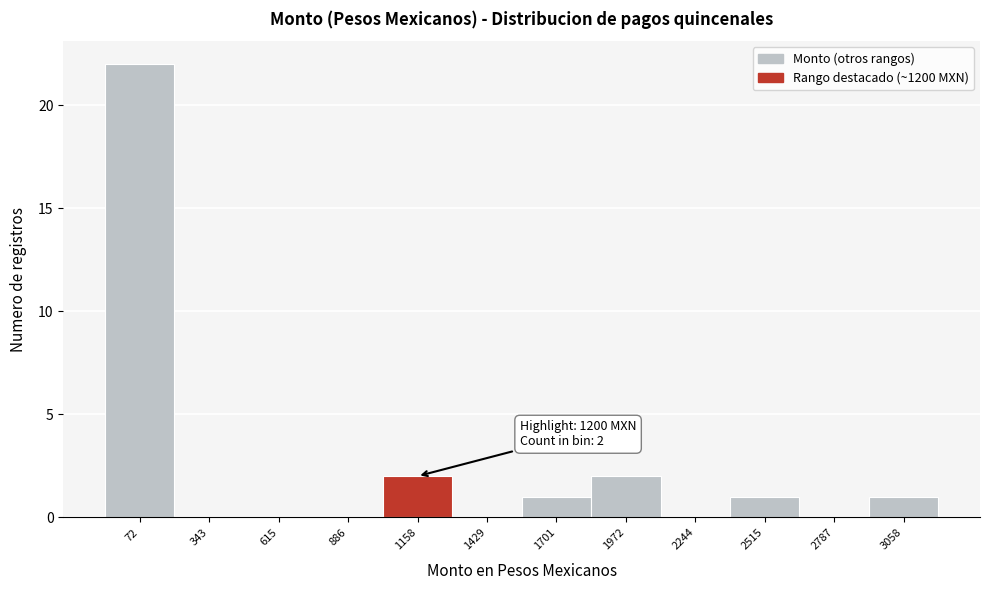

Reading left to right, transcribe all the data shown in this chart.

72=22	343=0	615=0	886=0	1158=2	1429=0	1701=1	1972=2	2244=0	2515=1	2787=0	3058=1